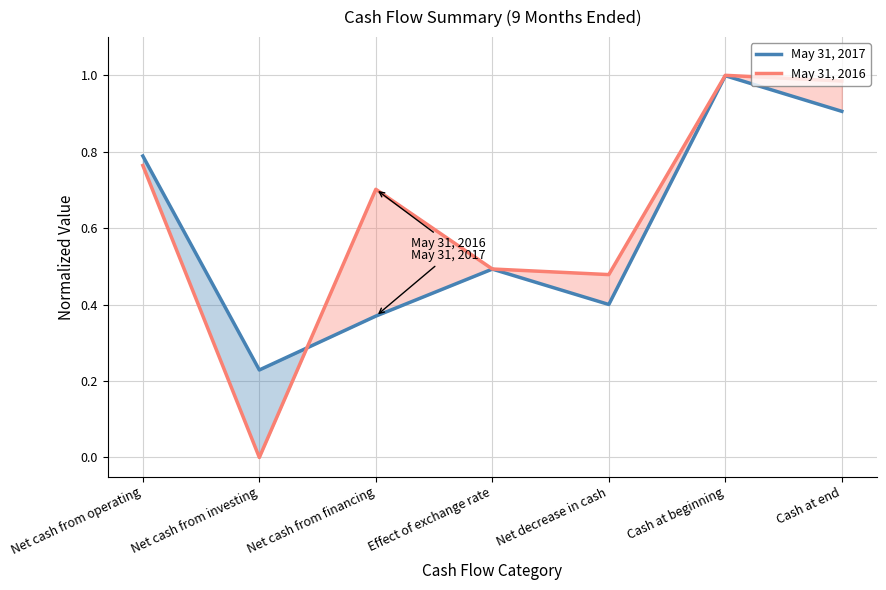

Is this an area chart (filled region under the line)?

No